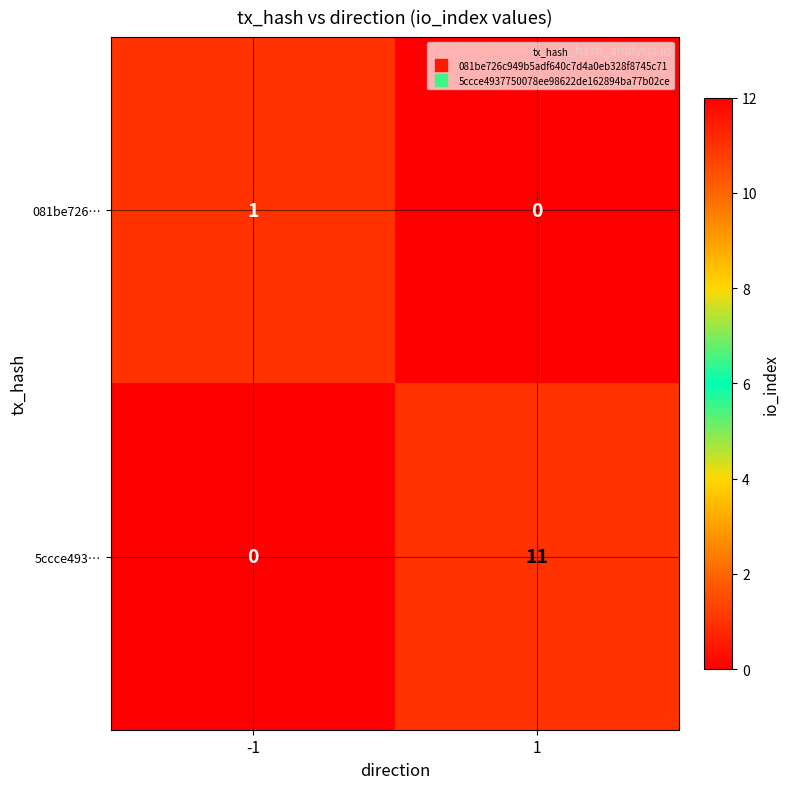

What is the difference between the highest and lowest values at 1?

11